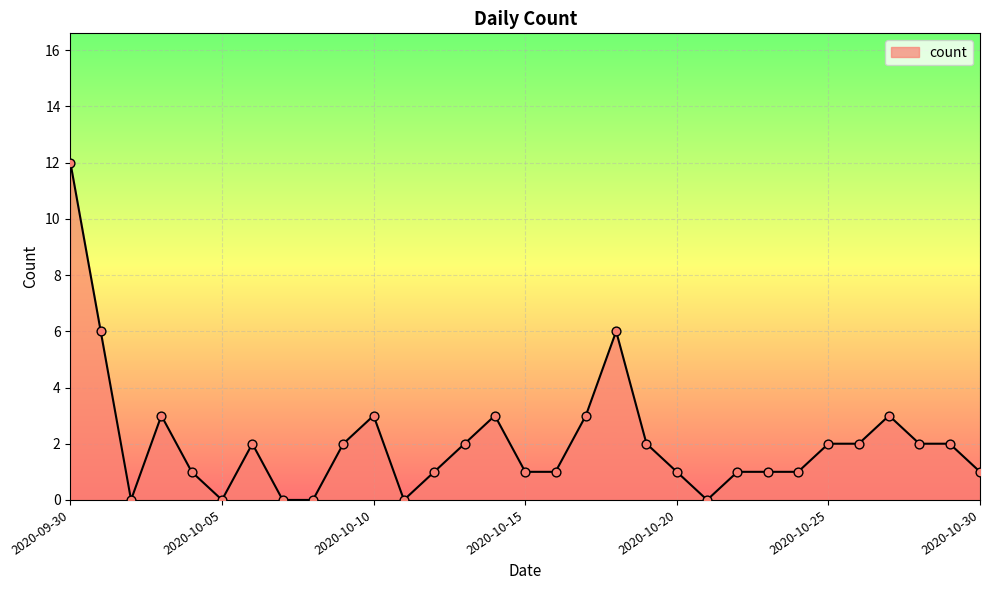

What is the maximum value shown in the chart?

12